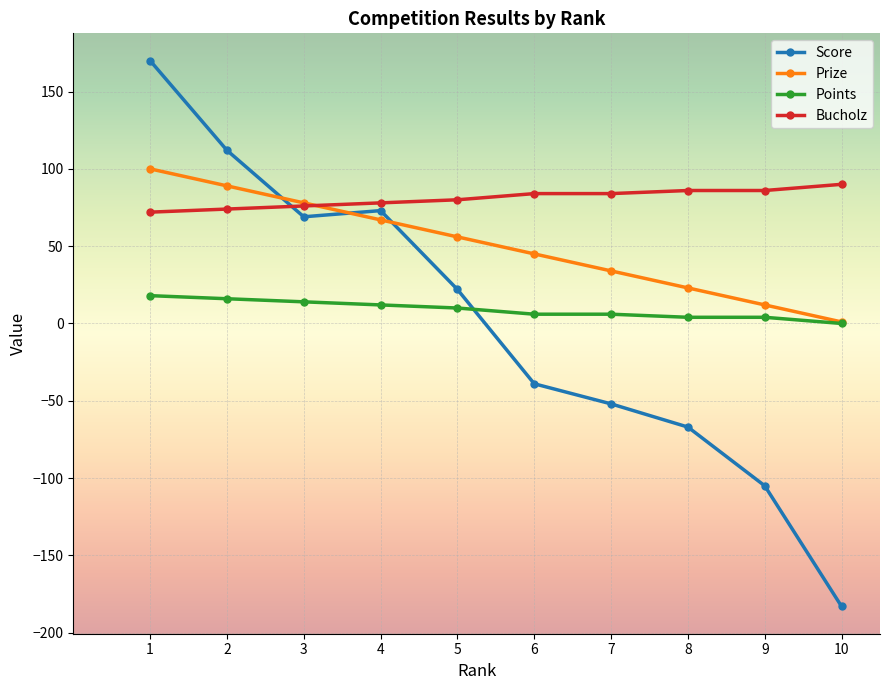

What is the sum of the Score values at 5 and 8?

-45